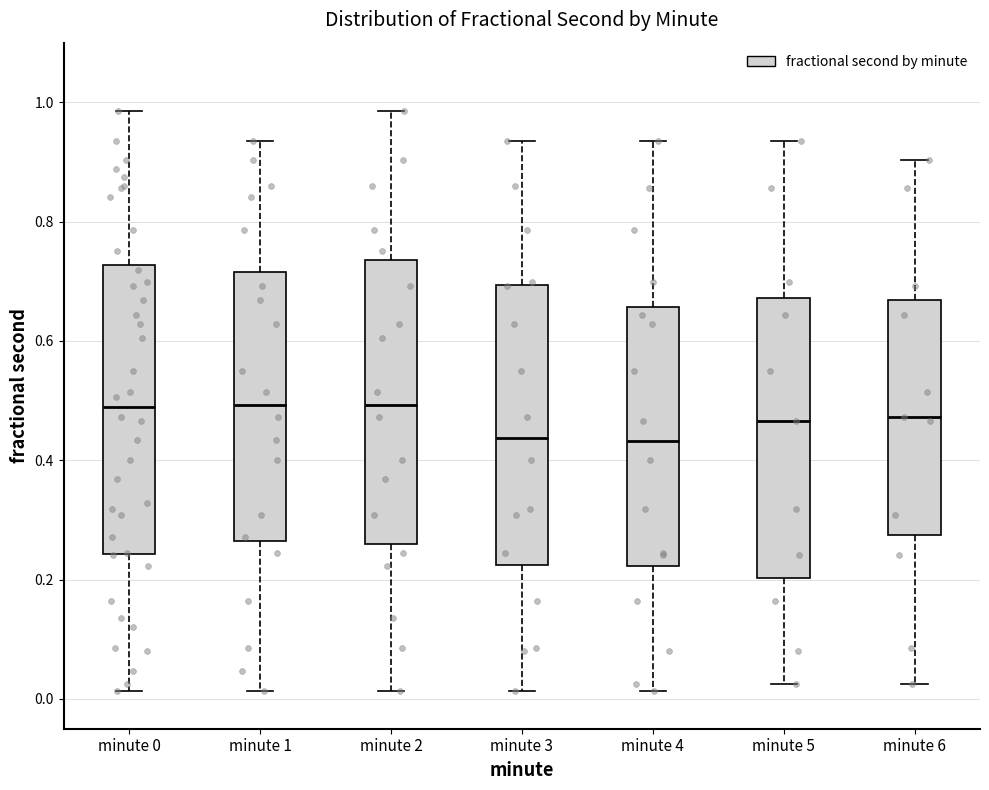

Where does the median line of the box for minute 6 sit on the y-axis? The values are not printed on the chart, so give them approximately, as read against the axis.

0.48